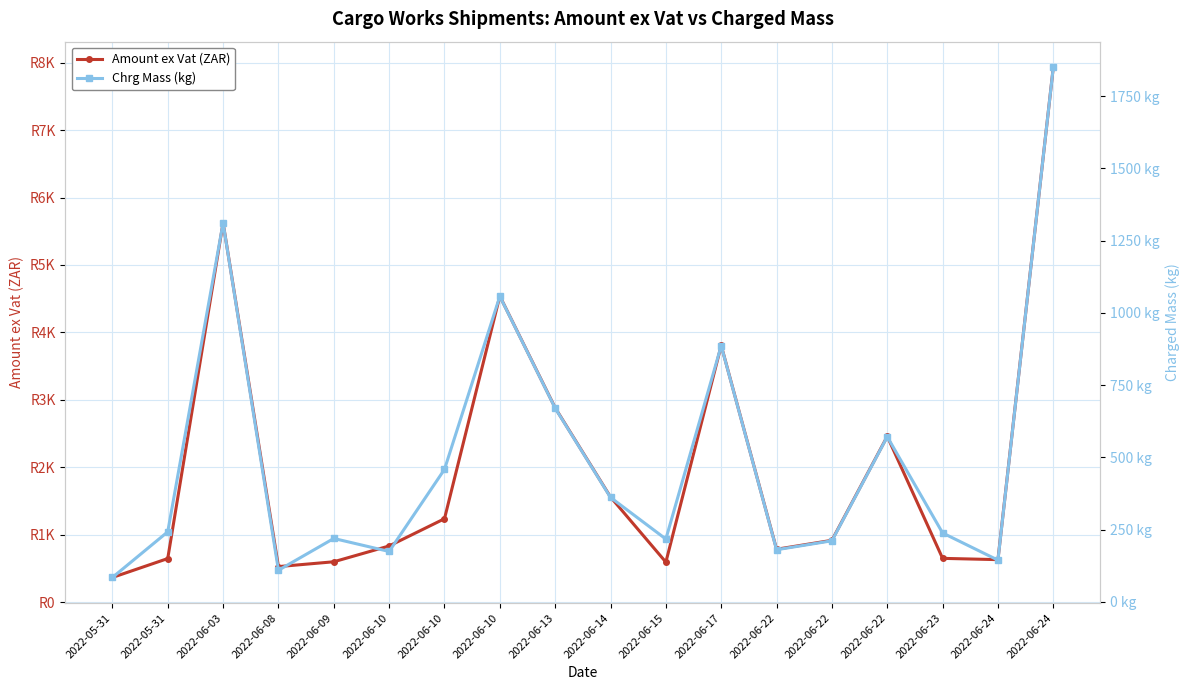

Where is the first local minimum for Chrg Mass (kg)?

2022-06-08